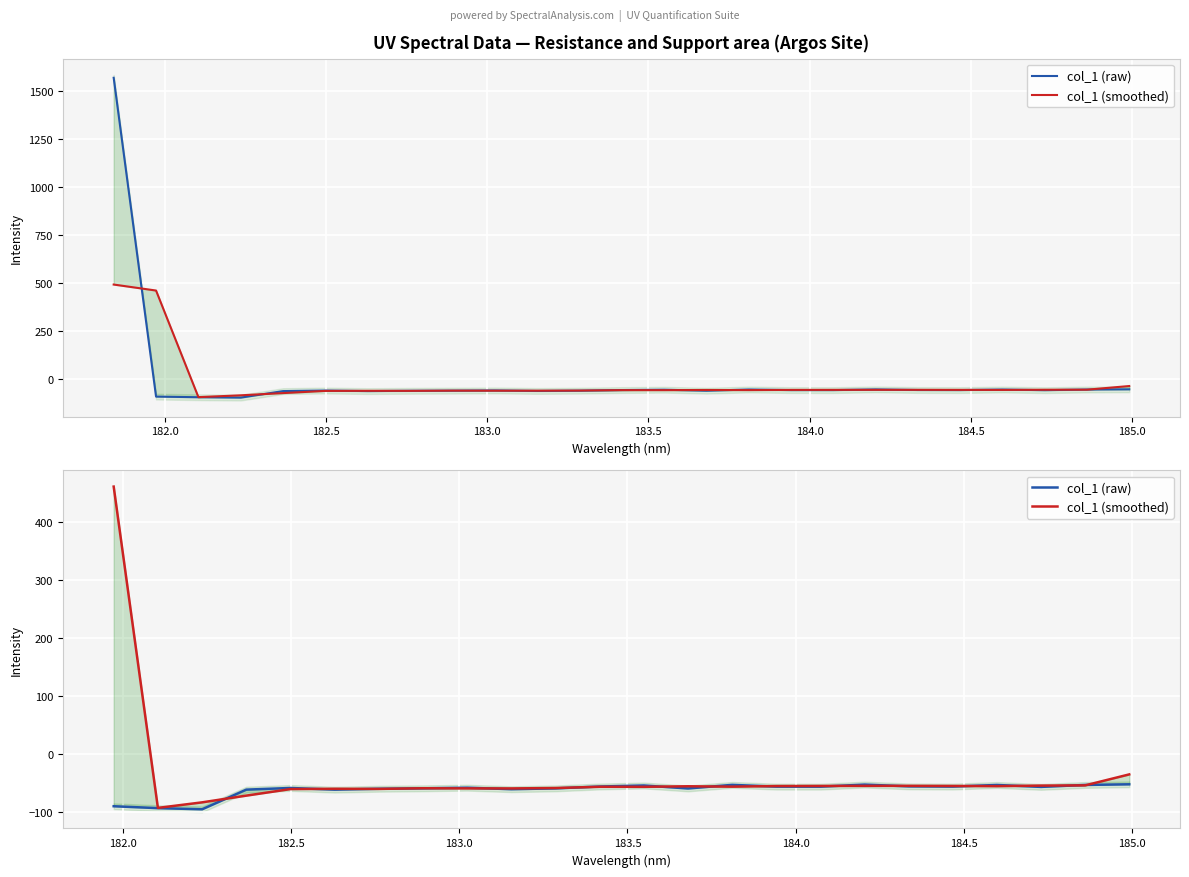

How many interior local valleys does the col_1 (smoothed) series have?

6